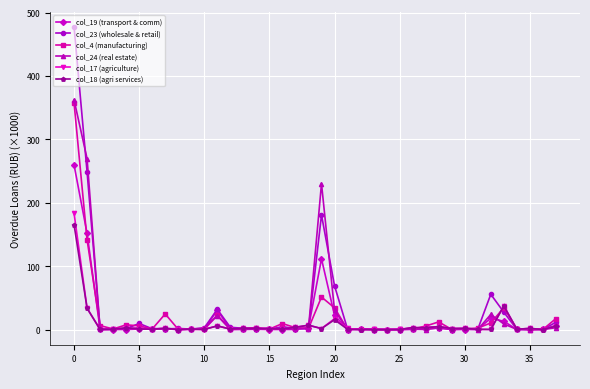

What is the greatest value displayed?

477.3